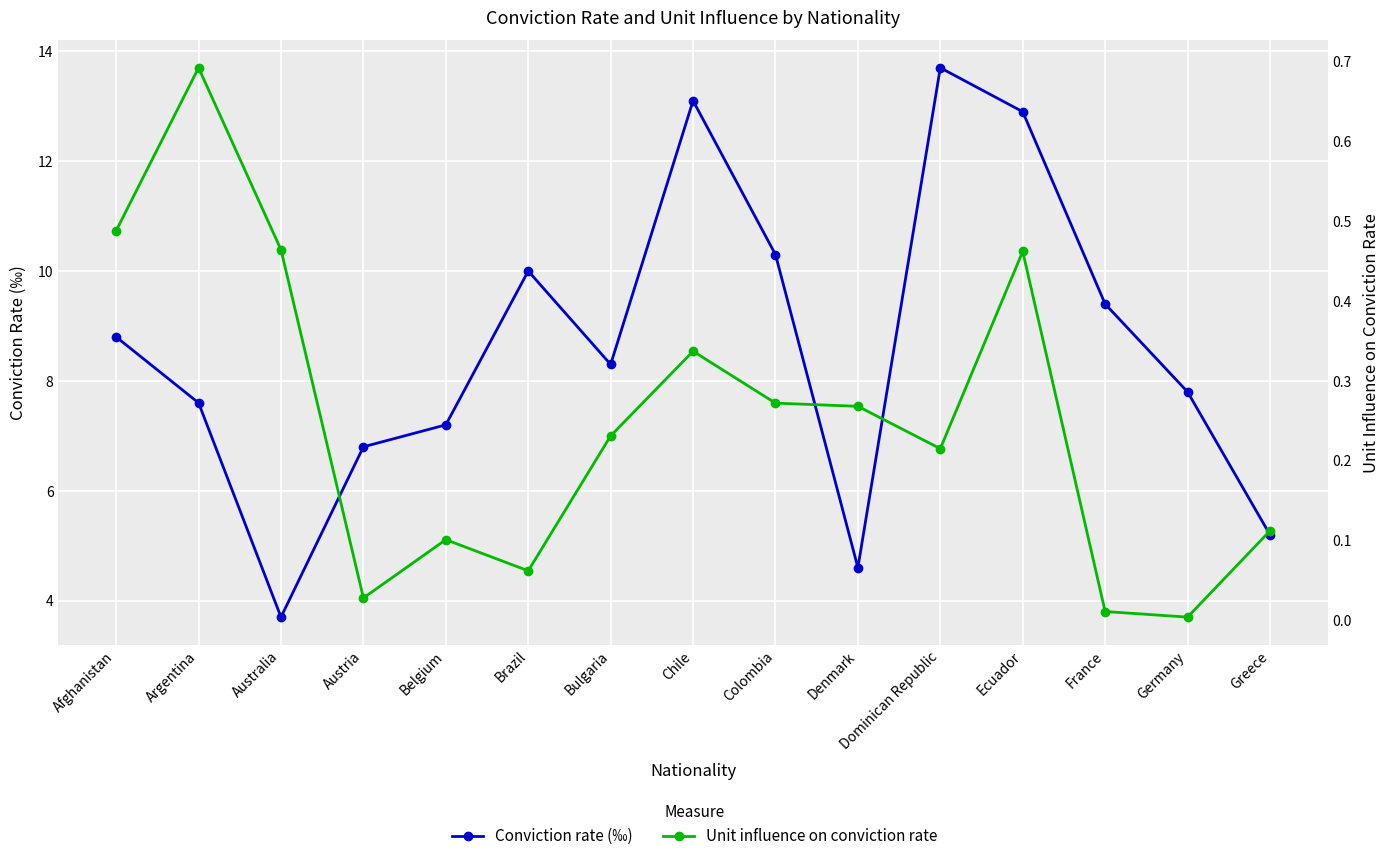

Rank the series at France from highest to lowest value.

Conviction rate (‰), Unit influence on conviction rate